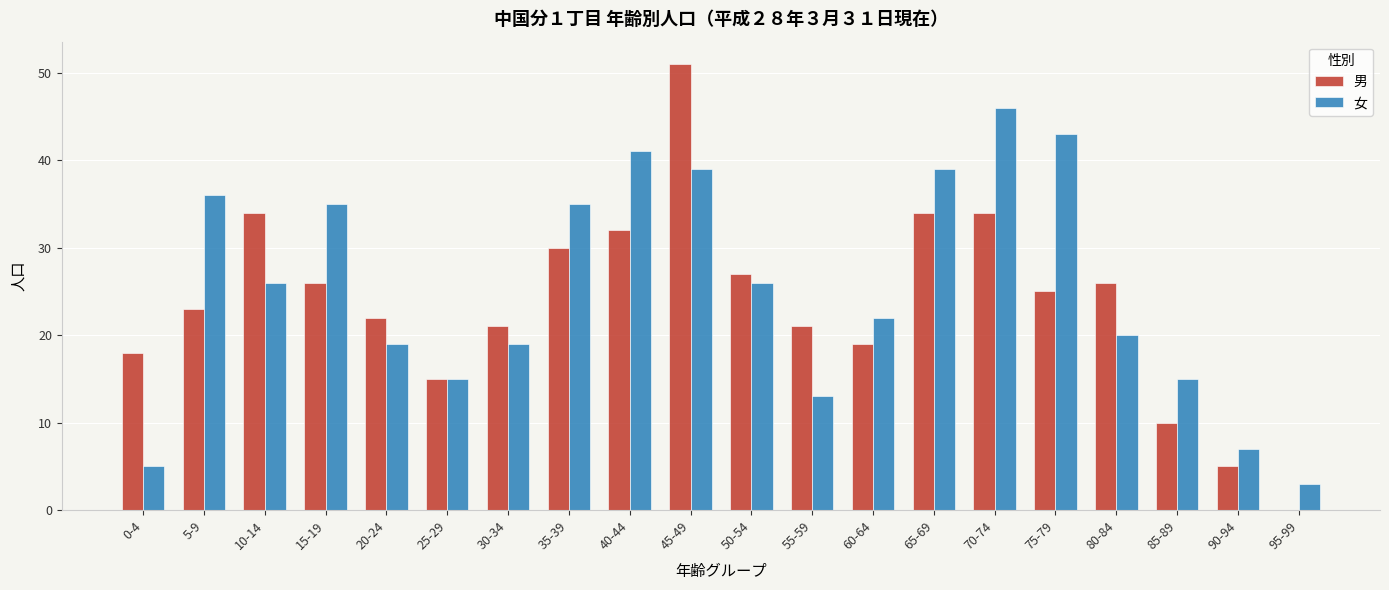

Which series has the largest total across all categories?

女